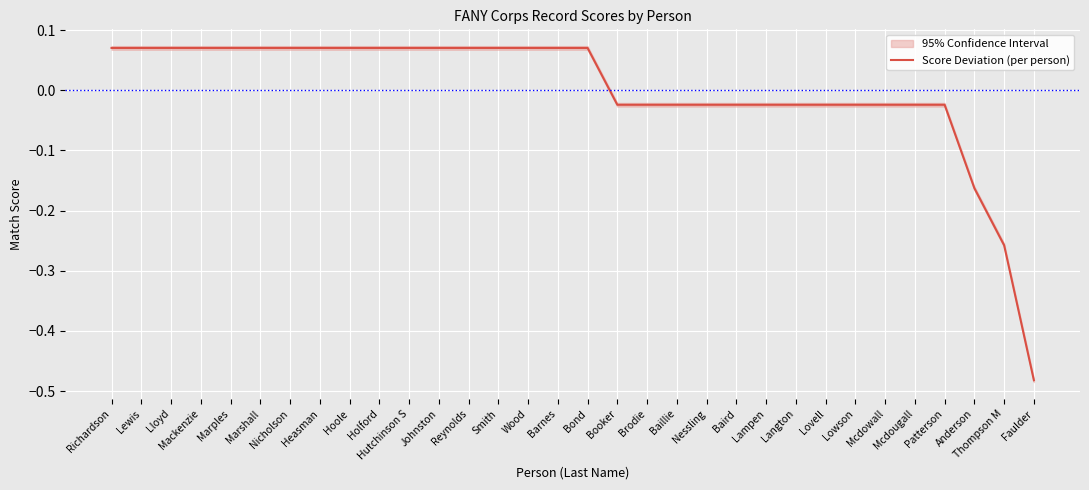

Reading left to right, what are all the values shown in this chart?

Richardson=0.1	Lewis=0.1	Lloyd=0.1	Mackenzie=0.1	Marples=0.1	Marshall=0.1	Nicholson=0.1	Heasman=0.1	Hoole=0.1	Holford=0.1	Hutchinson S=0.1	Johnston=0.1	Reynolds=0.1	Smith=0.1	Wood=0.1	Barnes=0.1	Bond=0.1	Booker=-0.0	Brodie=-0.0	Baillie=-0.0	Nessling=-0.0	Baird=-0.0	Lampen=-0.0	Langton=-0.0	Lovell=-0.0	Lowson=-0.0	Mcdowall=-0.0	Mcdougall=-0.0	Patterson=-0.0	Anderson=-0.2	Thompson M=-0.3	Faulder=-0.5